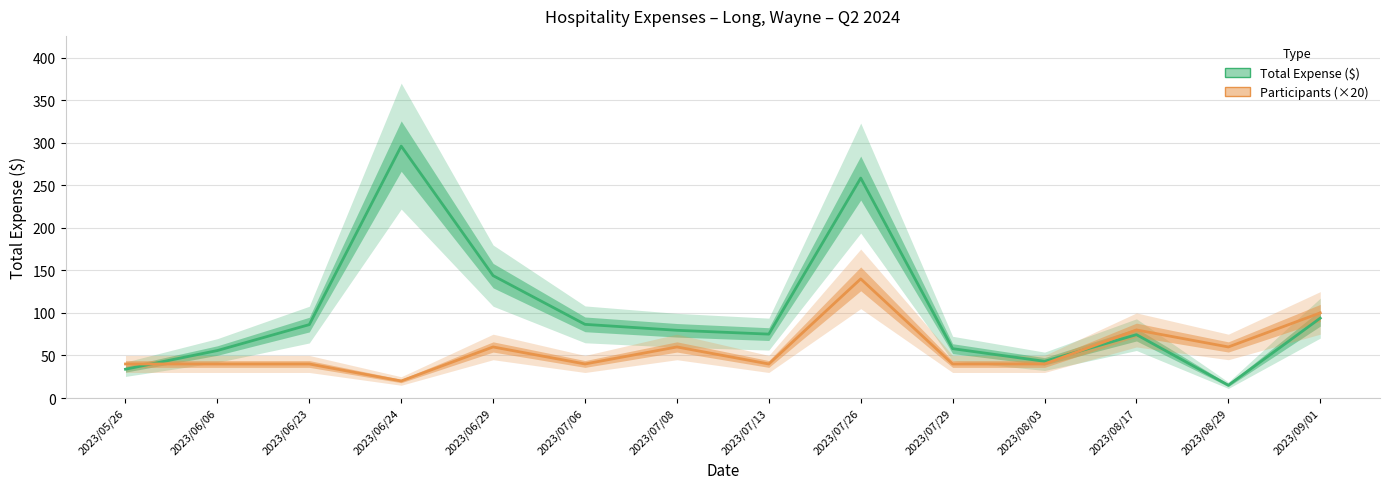

How many data points does each series have?

14